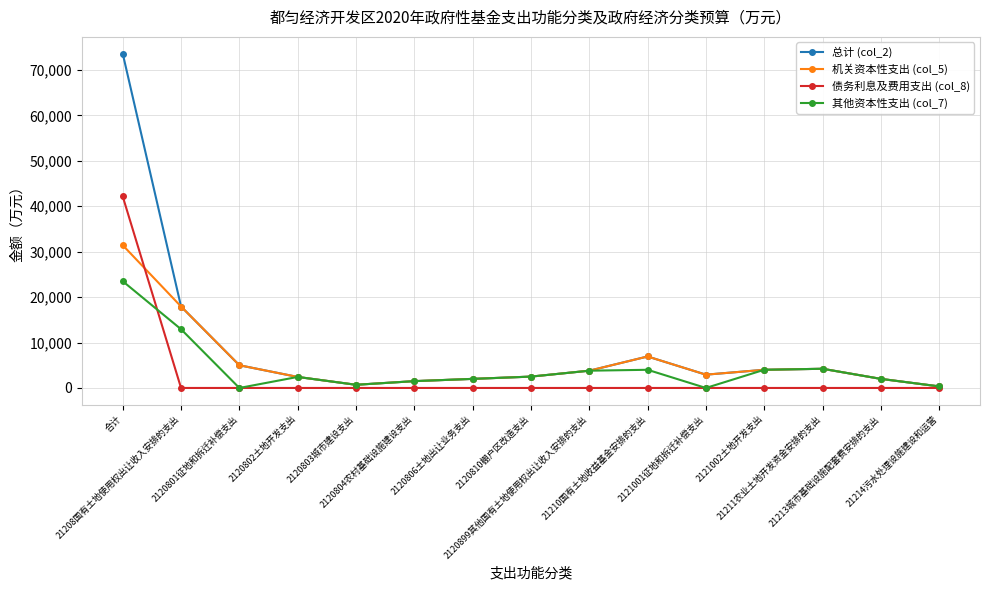

Which series has the largest range (max minus min)?

总计 (col_2)